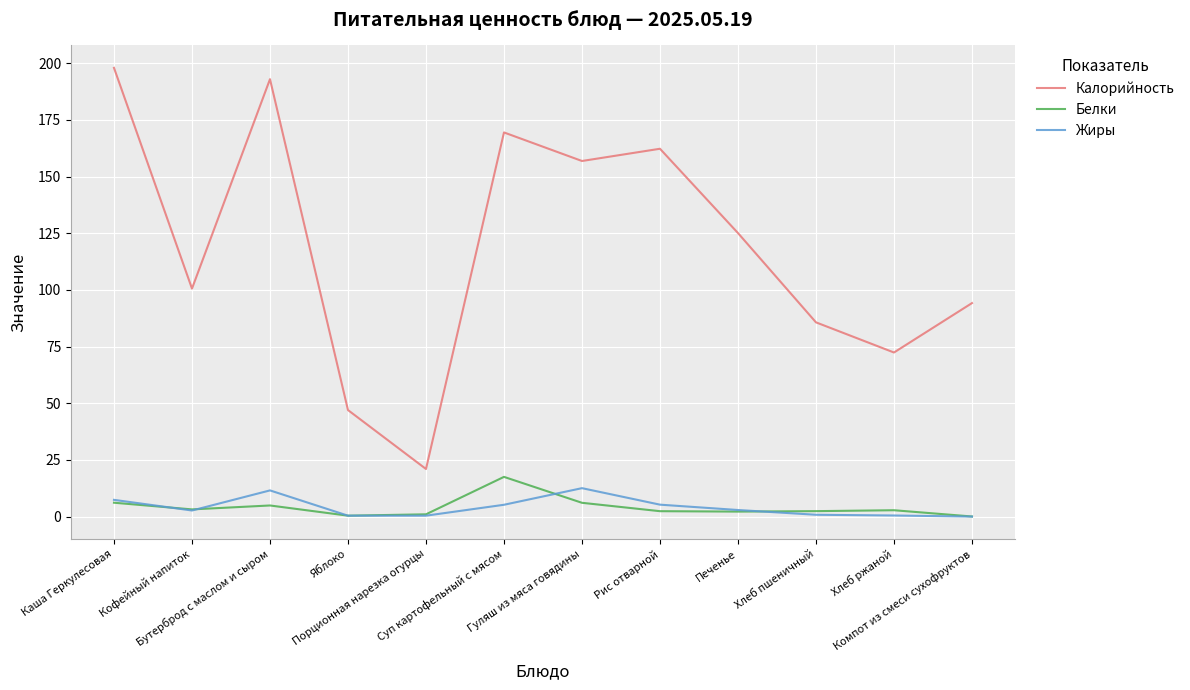

Which series has the largest total across all categories?

Калорийность